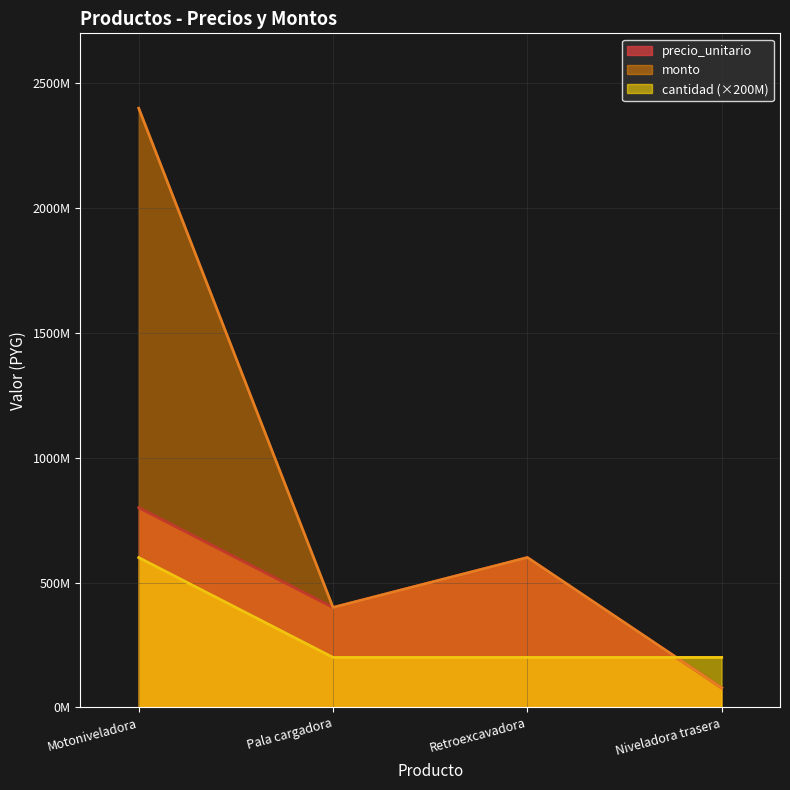

Rank the series by their maximum value, from lowest to highest.

cantidad (×200M), precio_unitario, monto